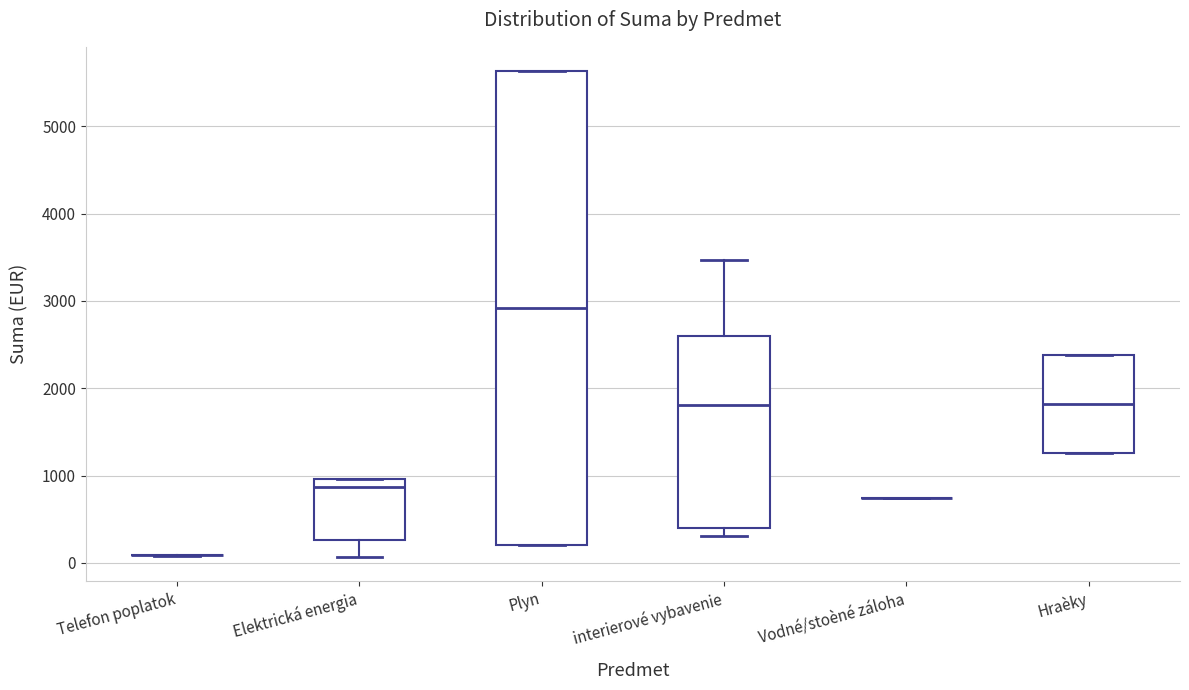

Comparing the boxes themselves (not the whiskers), which one is the tallest?

Plyn